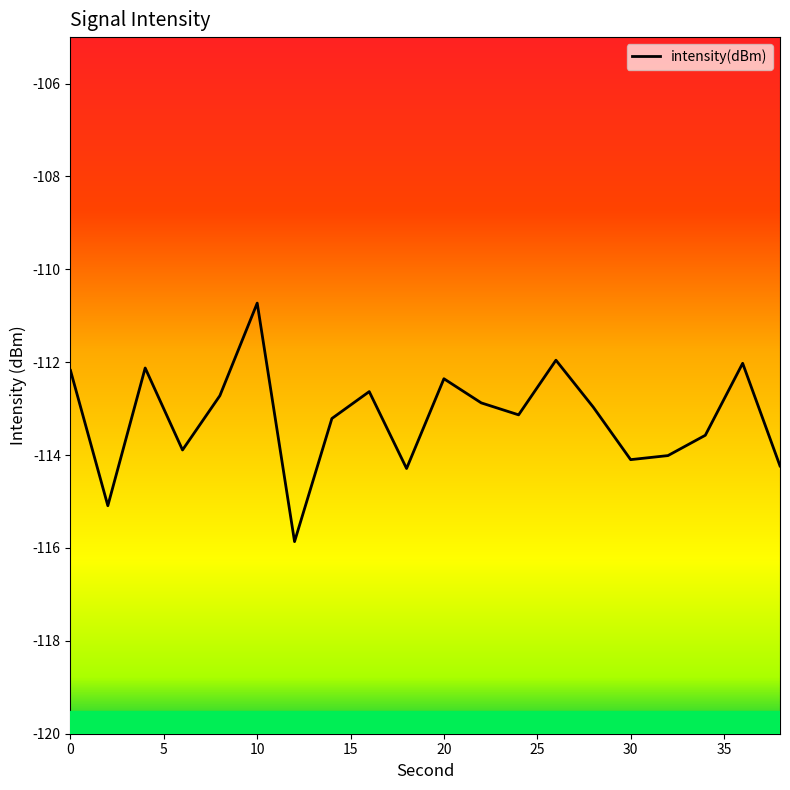

What is the greatest value displayed?

-110.7